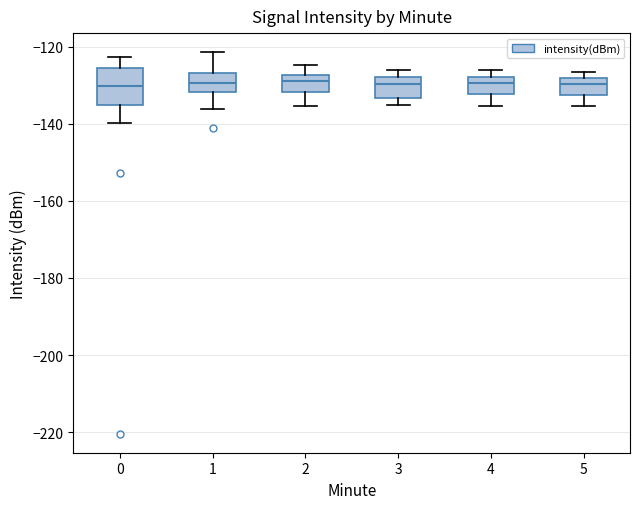

Reading left to right, transcribe this box plot: for each box, give where its median line is, the range the box spans, and where its two whiskers end, as read against the y-axis. The values are not printed on the chart, so give them approximately, as read against the axis.

0: median -130, box -136 to -126, whiskers -140 to -122
1: median -130, box -132 to -126, whiskers -136 to -122
2: median -130, box -132 to -128, whiskers -136 to -124
3: median -130, box -134 to -128, whiskers -136 to -126
4: median -130, box -132 to -128, whiskers -136 to -126
5: median -130, box -132 to -128, whiskers -136 to -126